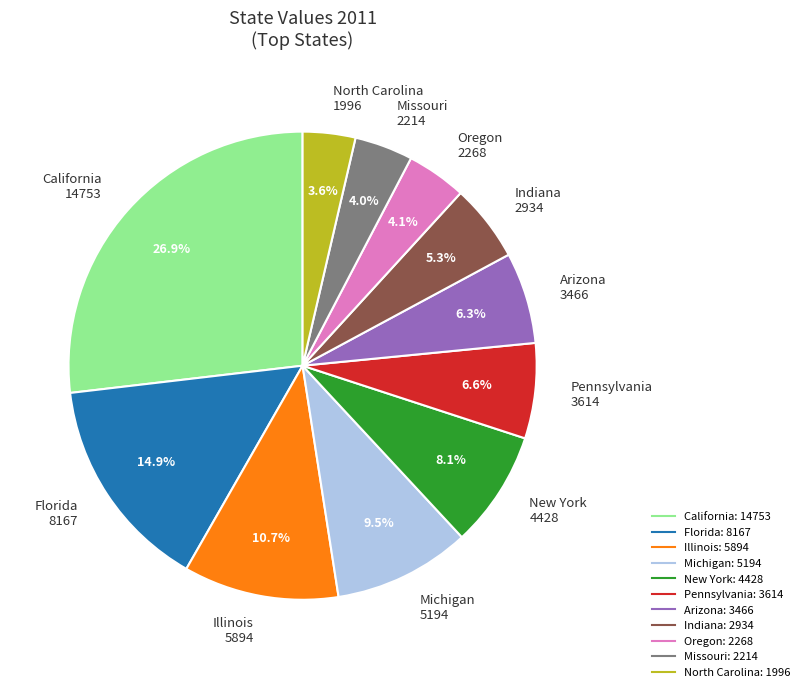

What is the ratio of the value at Michigan to the value at Florida?

0.6